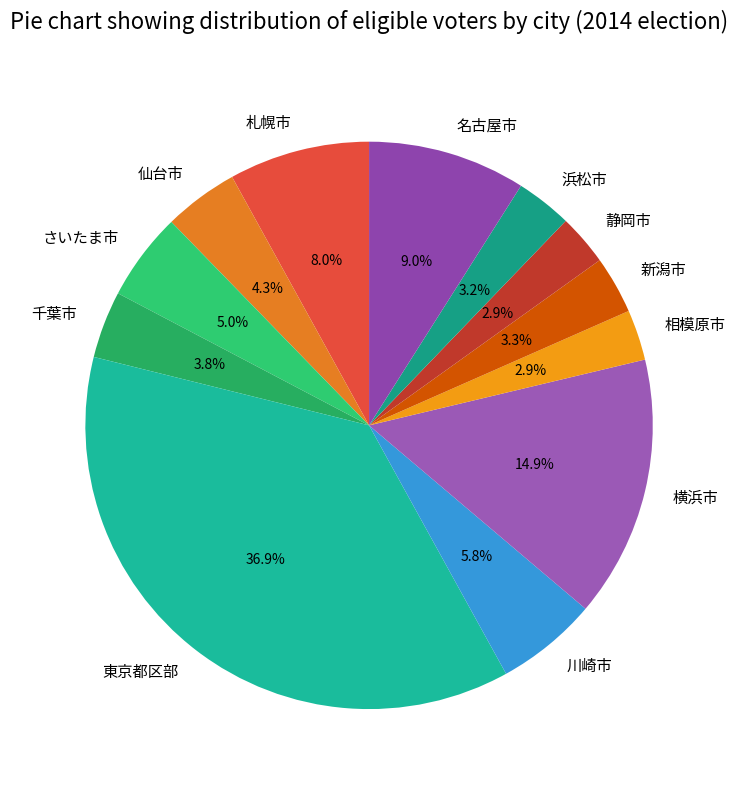

Which has a higher value, 名古屋市 or 川崎市?

名古屋市